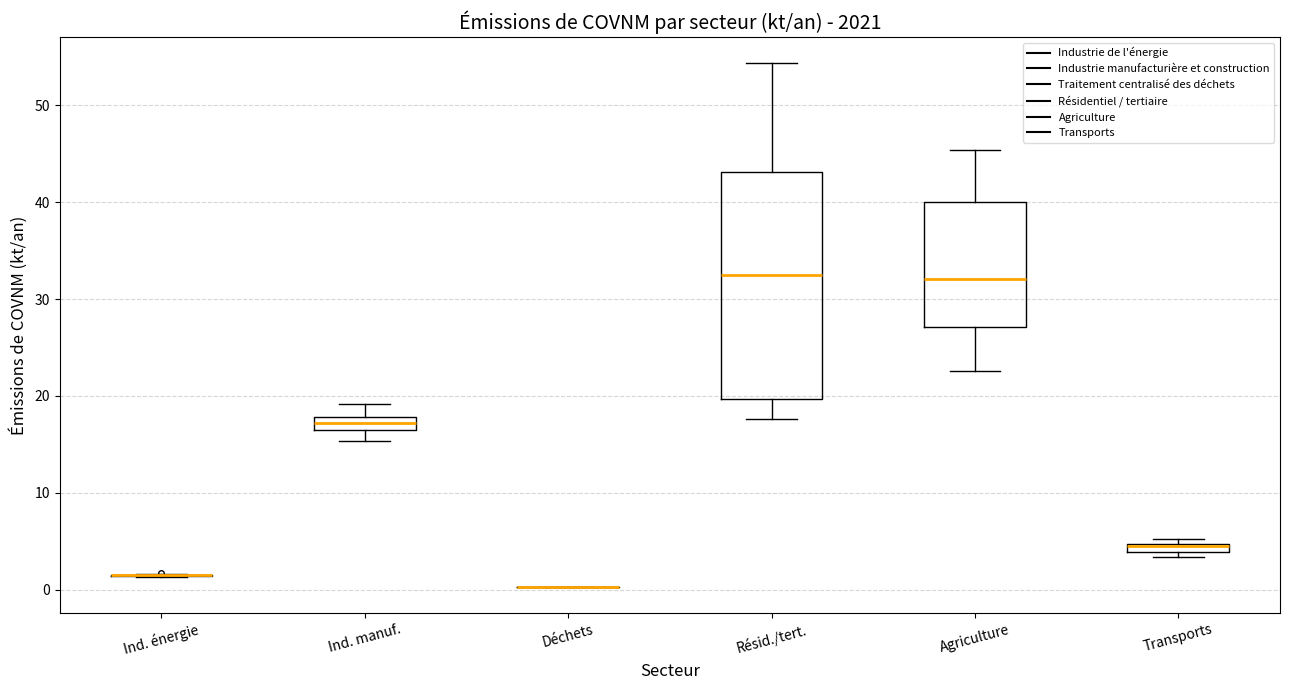

Which box is the tallest, from its lower edge to its upper edge?

Résid./tert.